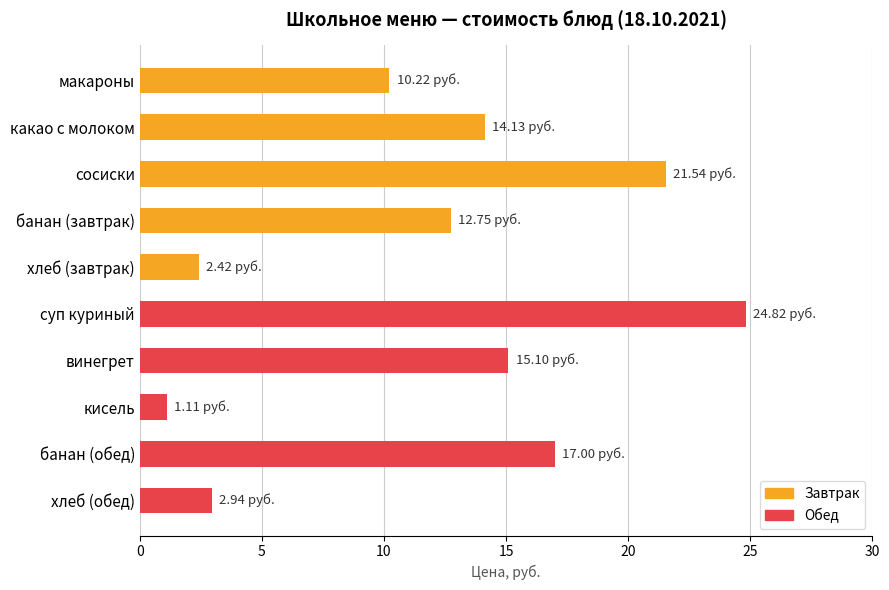

What is the change in value from какао с молоком to хлеб (завтрак)?

-11.7